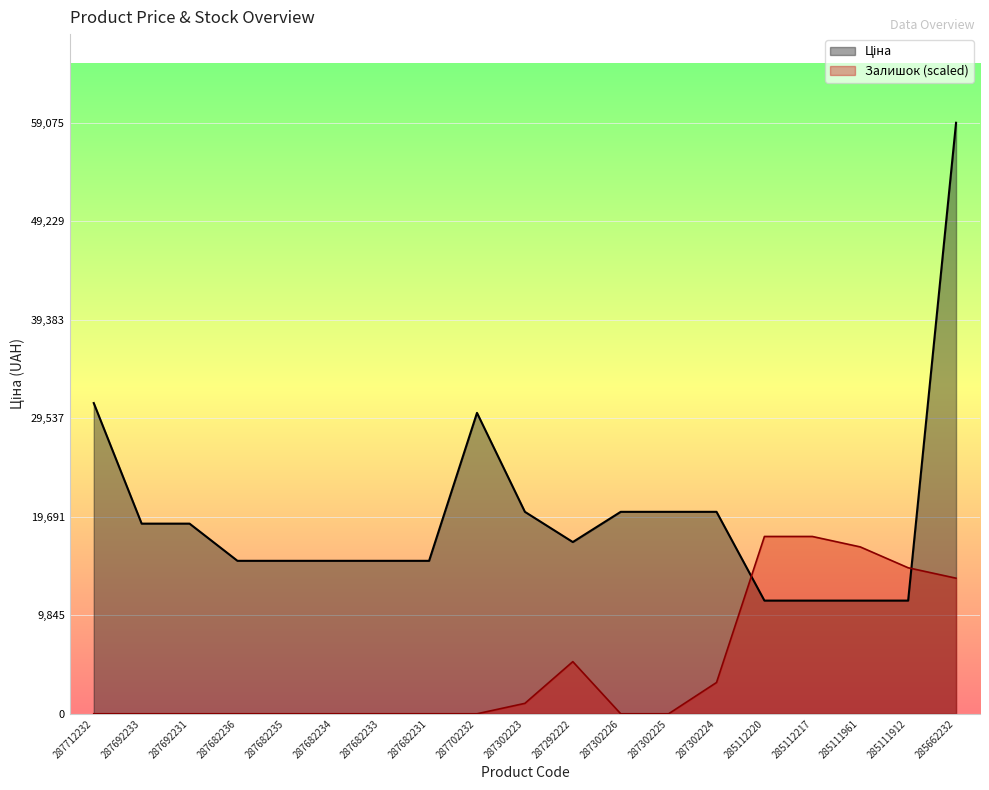

What is the label of the 6th point from the left?

287682234